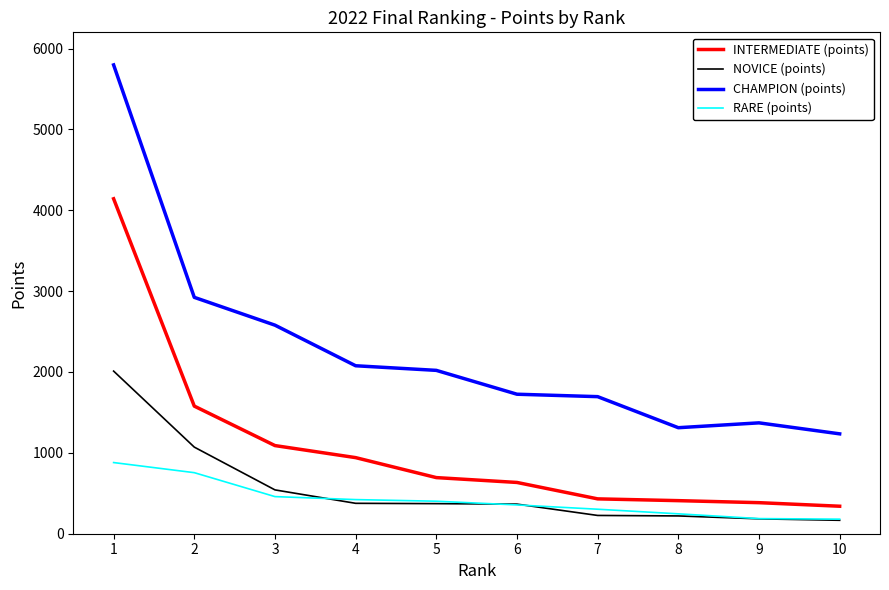

Rank the series by their maximum value, from lowest to highest.

RARE (points), NOVICE (points), INTERMEDIATE (points), CHAMPION (points)